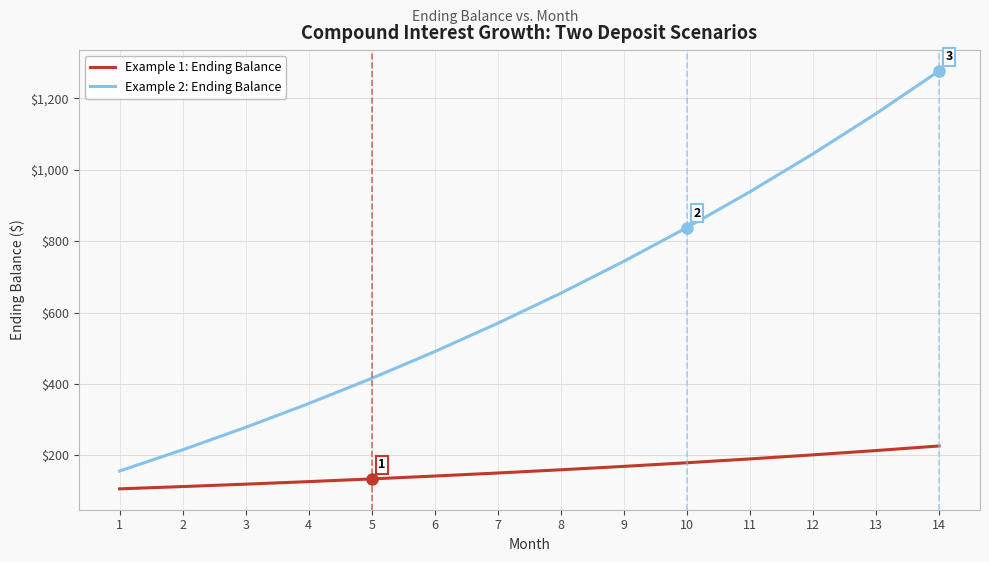

What is the spread (max minus min) of values at 1?

50.0